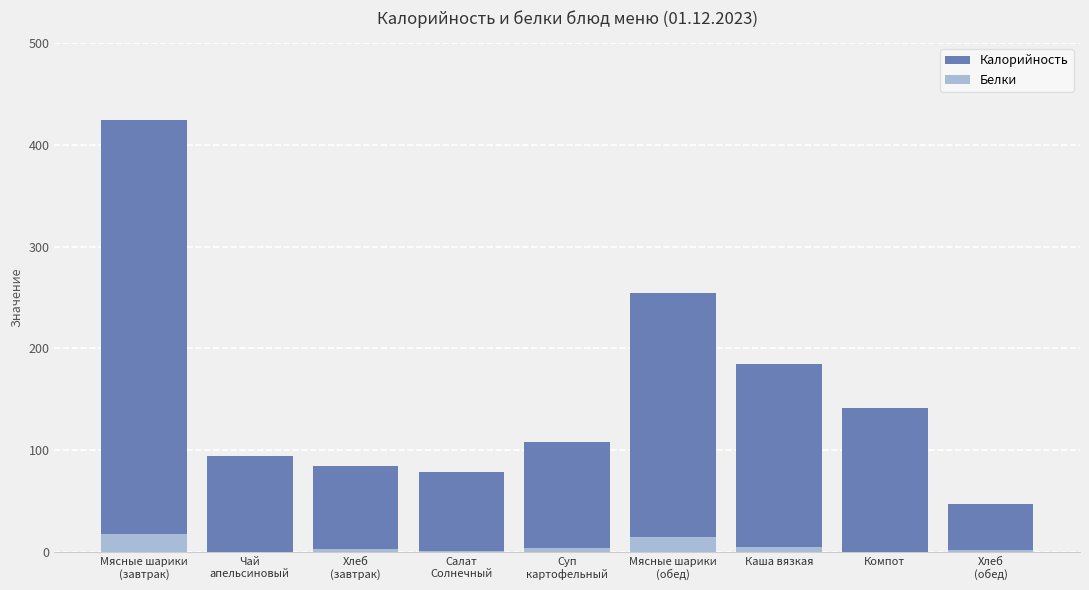

Where does the Калорийность series first go above 107?

Мясные шарики
(завтрак)